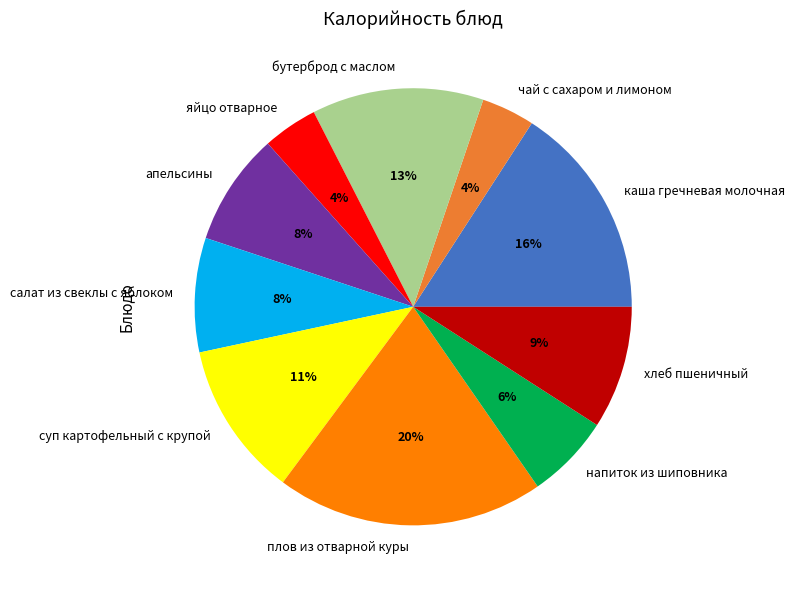

Count the number of slices in the pie.

10